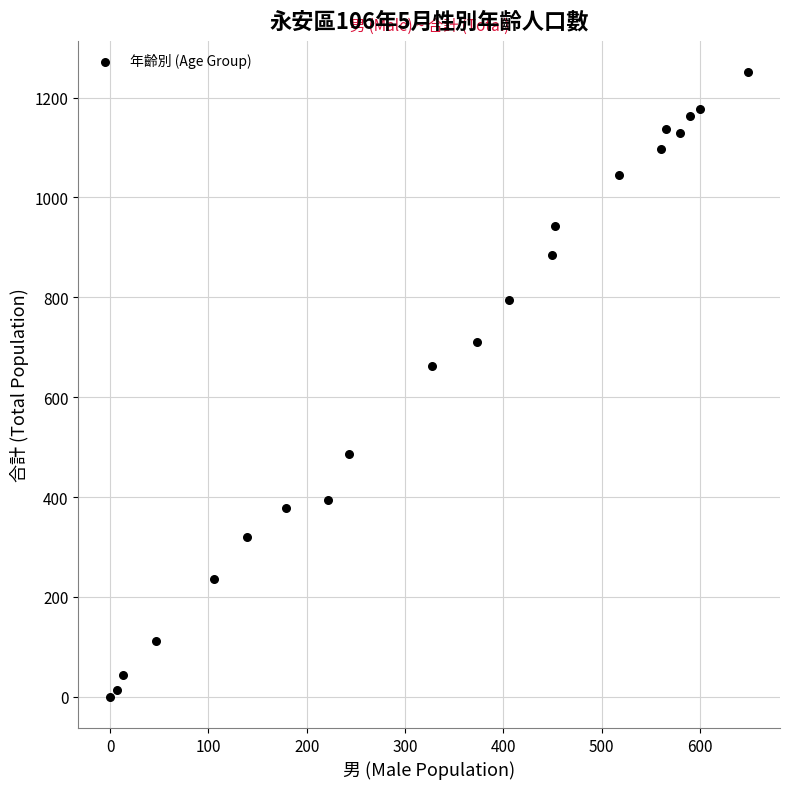

What Y value in the scatter plot is closest to 625?

662